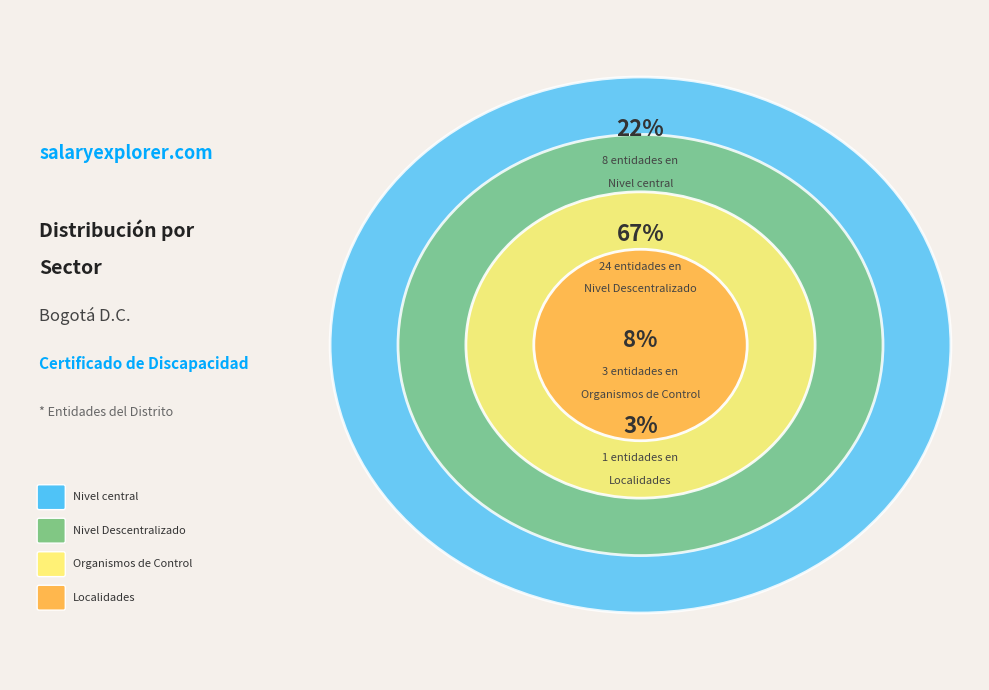

What is the smallest slice in the pie chart?

Localidades